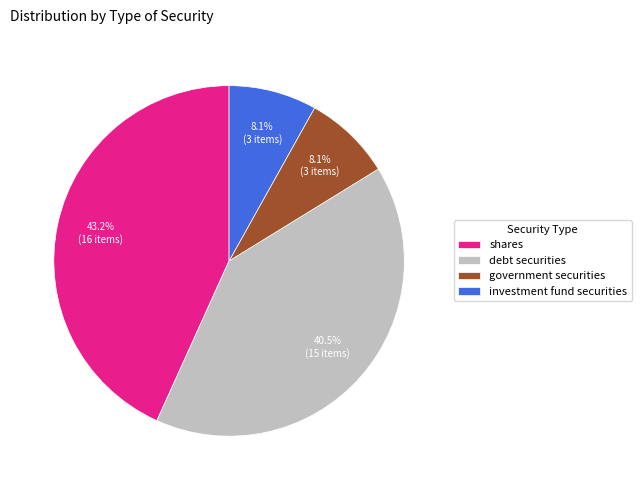

Count the number of slices in the pie.

4